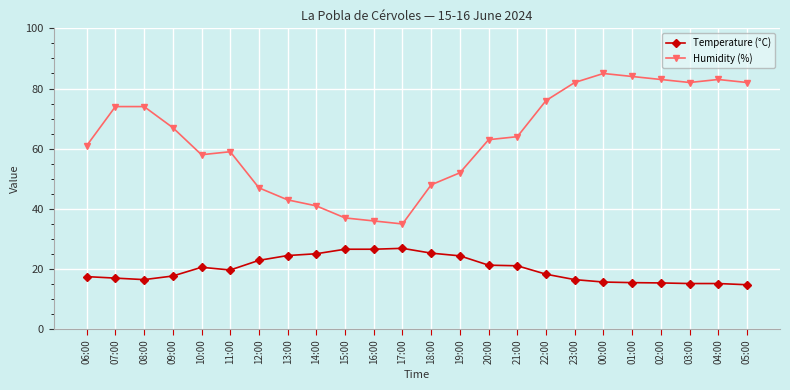

Which series has the widest spread of values?

Humidity (%)